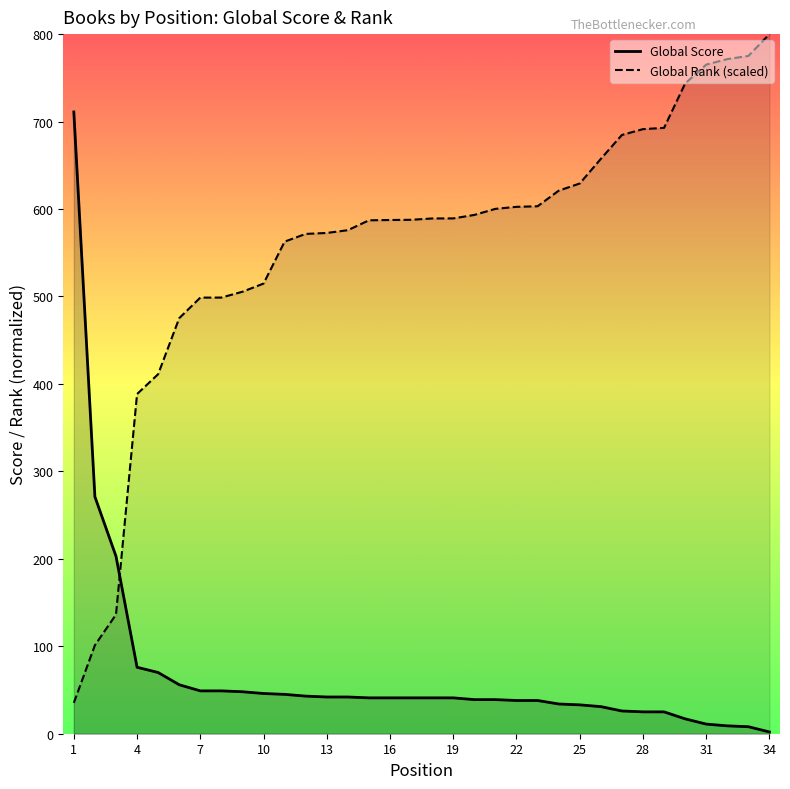

What is the difference between the highest and lowest values at 1?

675.7